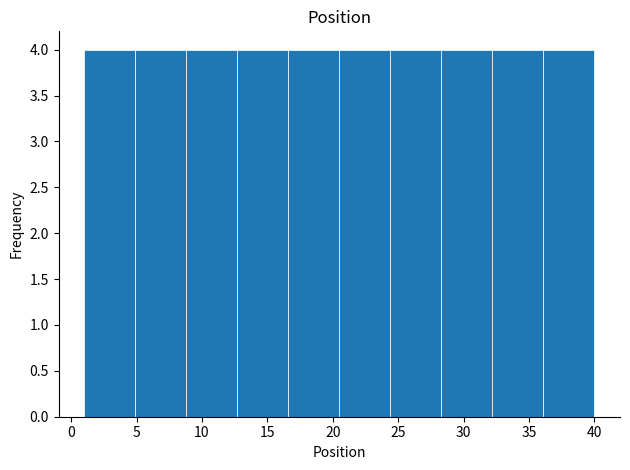

What is the height of the bar covering 32.2 to 36.1 on the x-axis? Neither the bar edges nor the heights are printed on the chart, so give them approximately, as read against the axes.

4